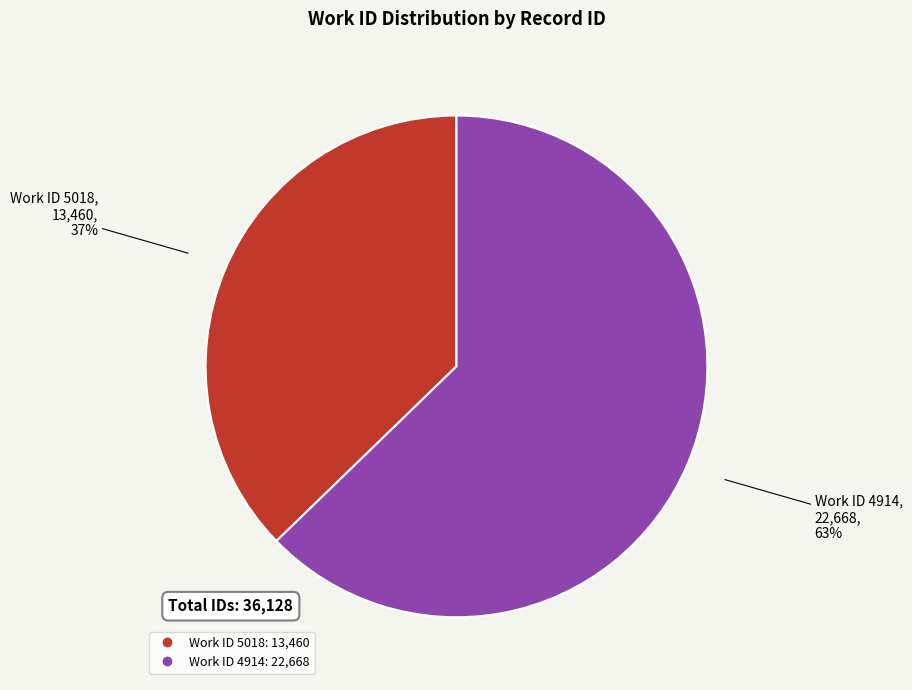

To the nearest percent, what is the average slice percentage?

50%